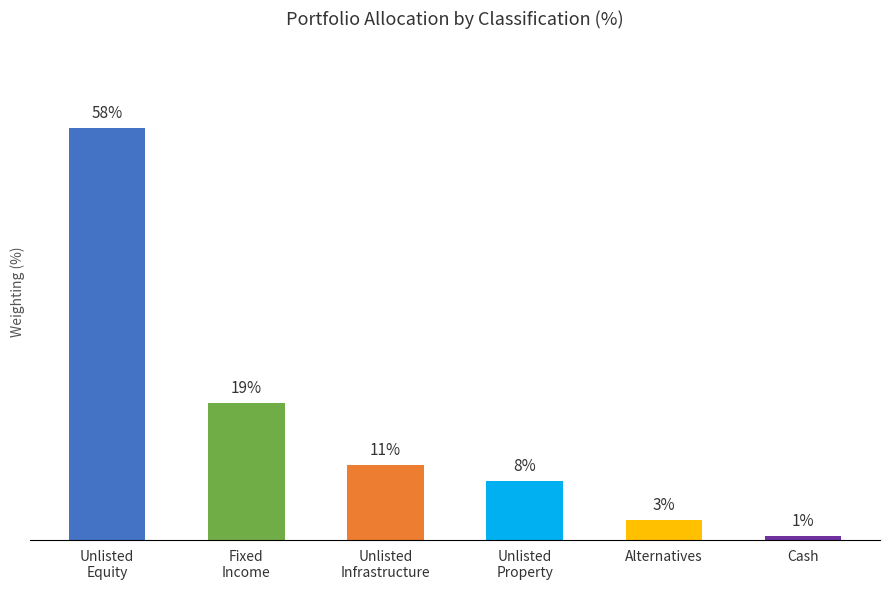

List the labels in order of value, largest first.

Unlisted
Equity, Fixed
Income, Unlisted
Infrastructure, Unlisted
Property, Alternatives, Cash